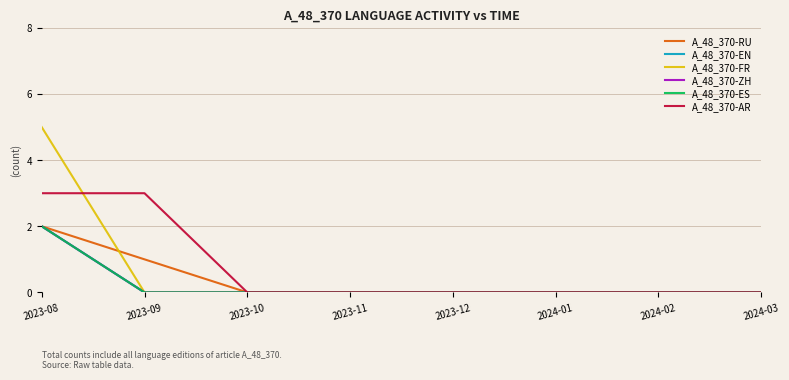

Rank the series at 2023-12 from lowest to highest value.

A_48_370-RU, A_48_370-EN, A_48_370-FR, A_48_370-ZH, A_48_370-ES, A_48_370-AR